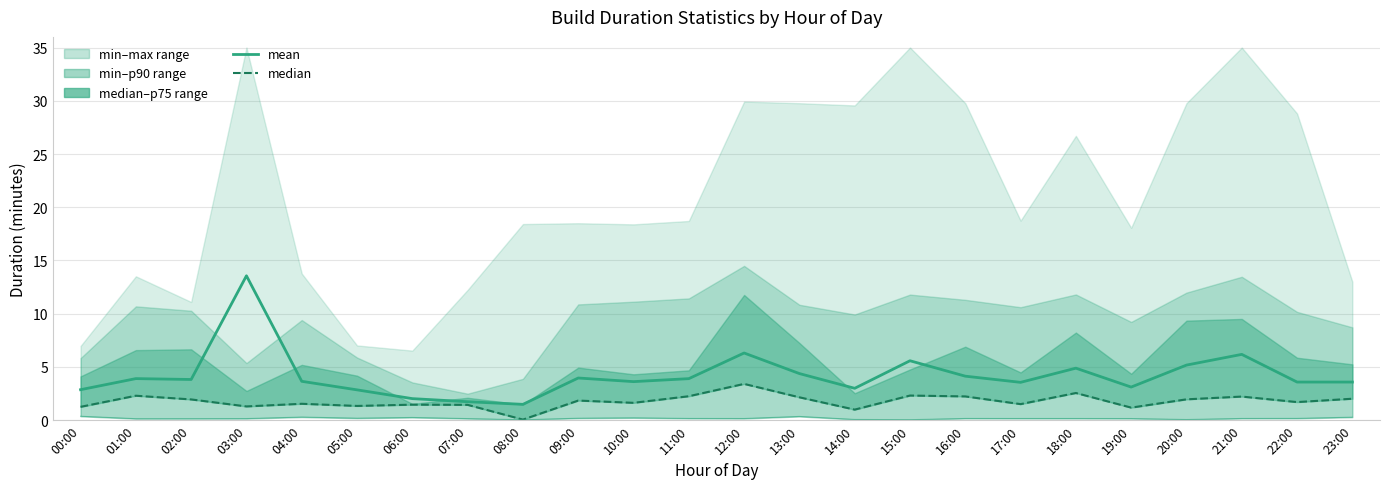

What is the sum of all mean values?

100.9